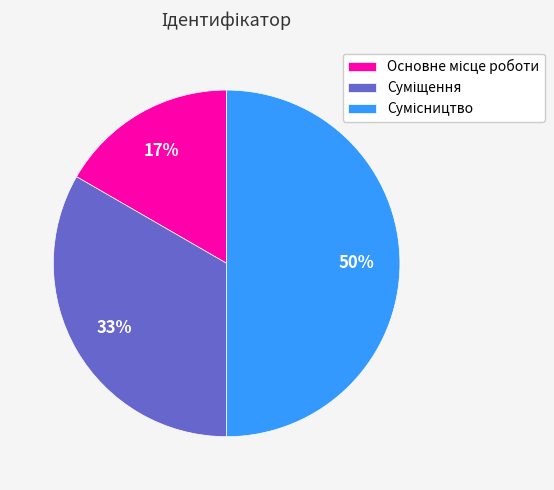

To the nearest percent, what is the difference between the largest and smallest slice percentages?

33%